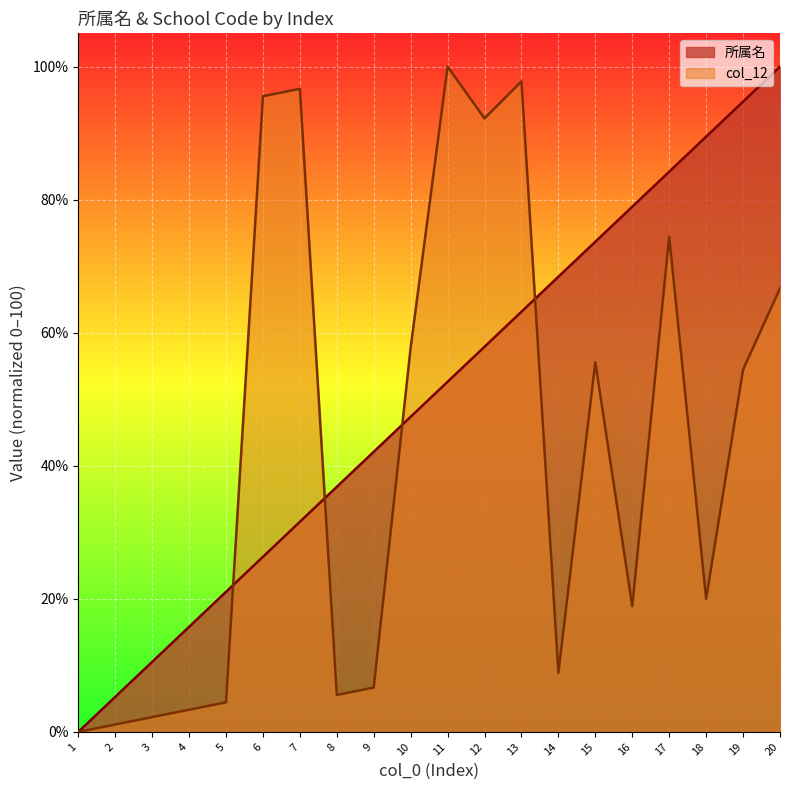

What is the average value of the col_12 series?

43.1